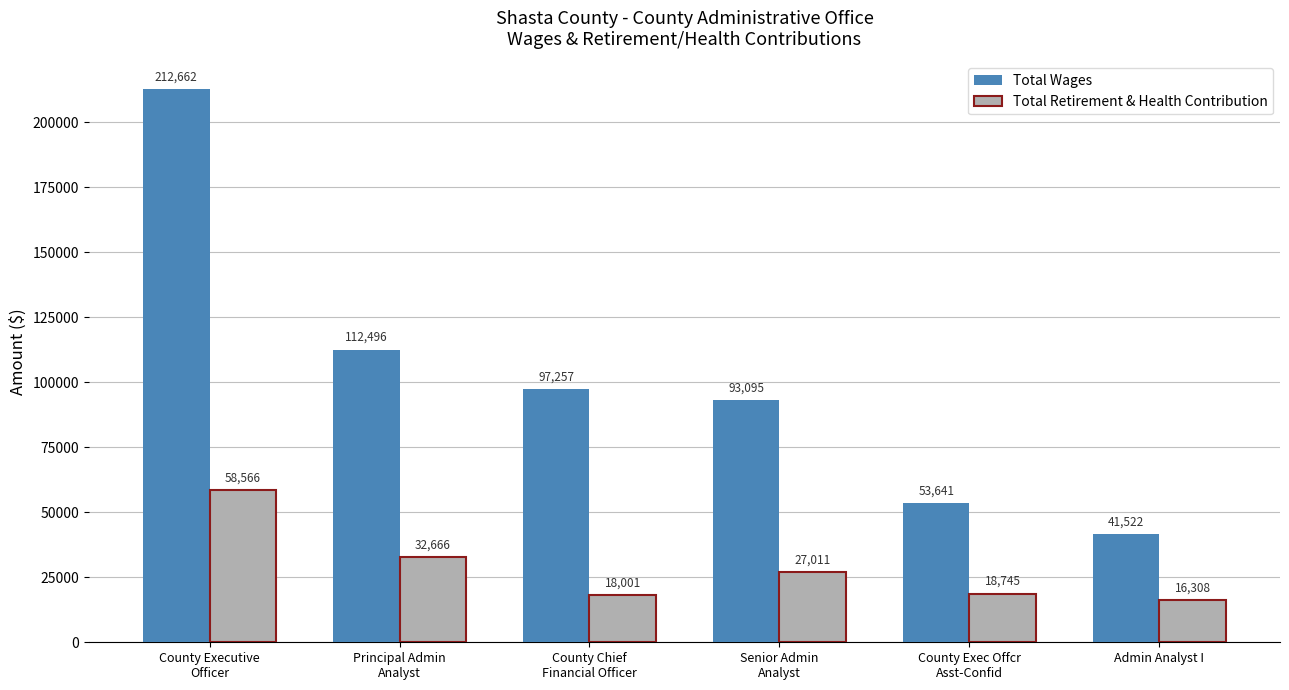

What is the highest value of the Total Wages series?

212662